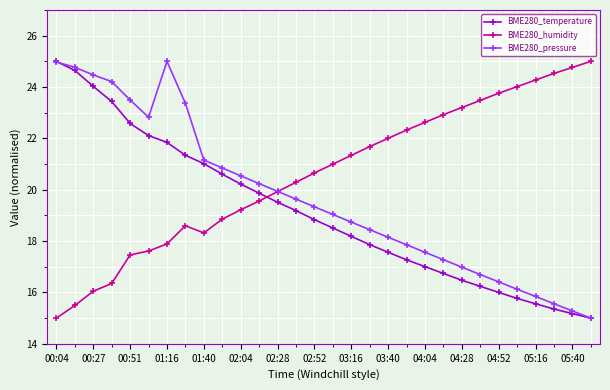

What is the maximum value for BME280_humidity?

25.0